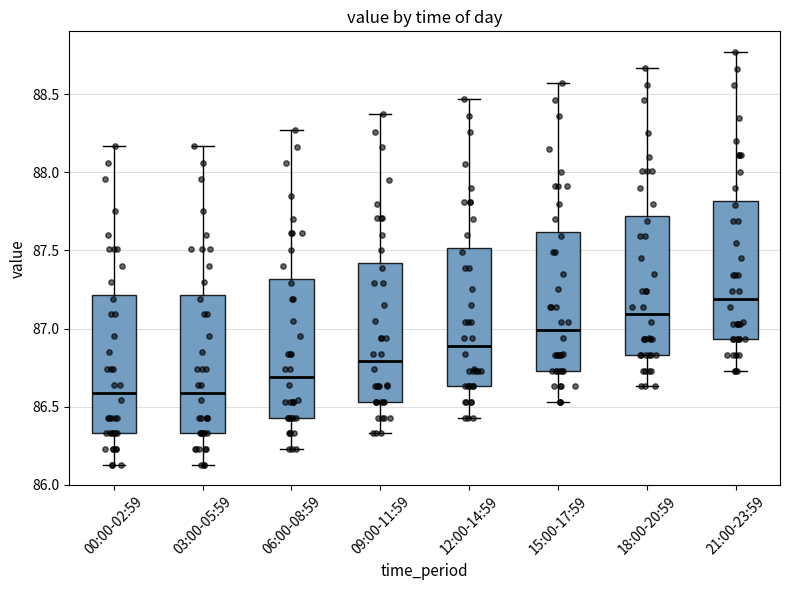

Where does the lower whisker of the box for 00:00-02:59 end on the y-axis? The values are not printed on the chart, so give them approximately, as read against the axis.

86.15